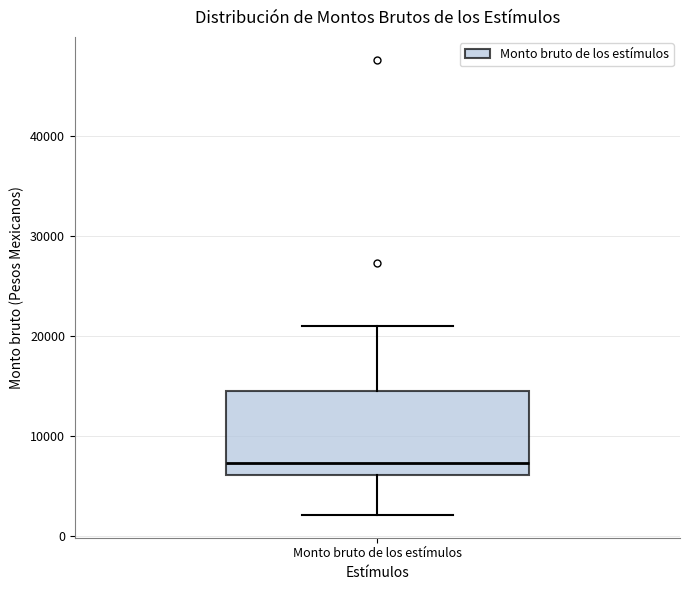

Read this box plot against the y-axis: the position of the median line, the range covered by the box, and the ends of both whiskers. The values are not printed on the chart, so give them approximately, as read against the axis.

median 7000, box 6000 to 14000, whiskers 2000 to 21000